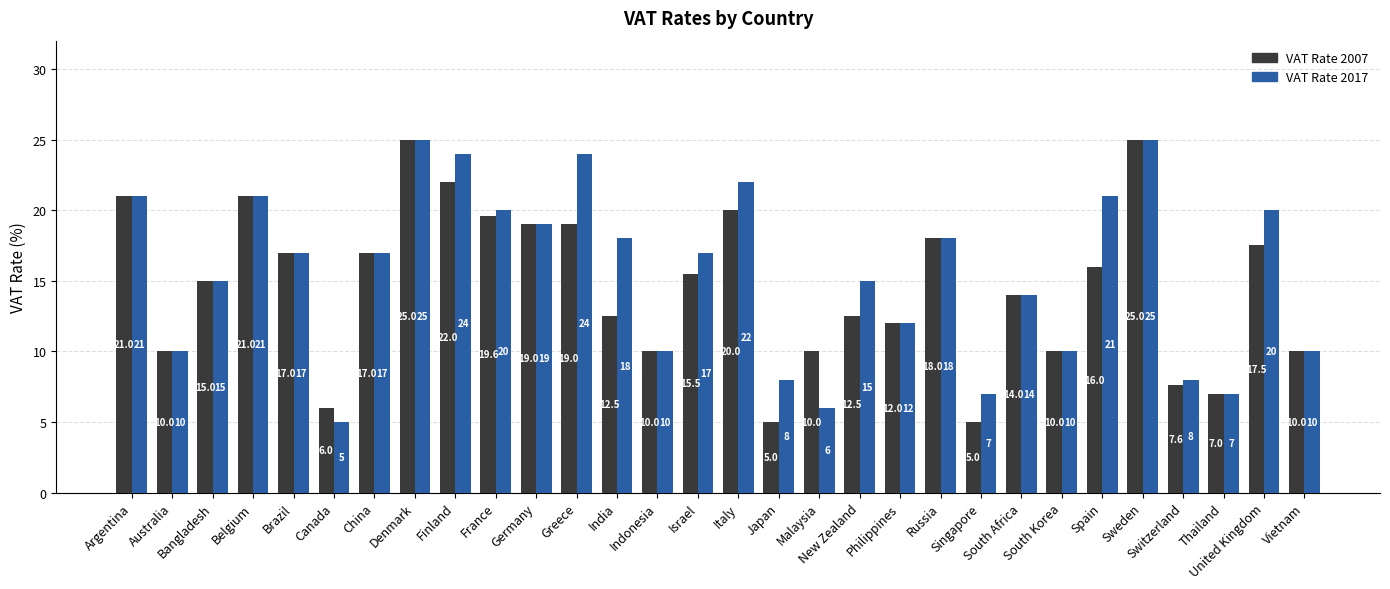

What is the greatest value displayed?

25.0